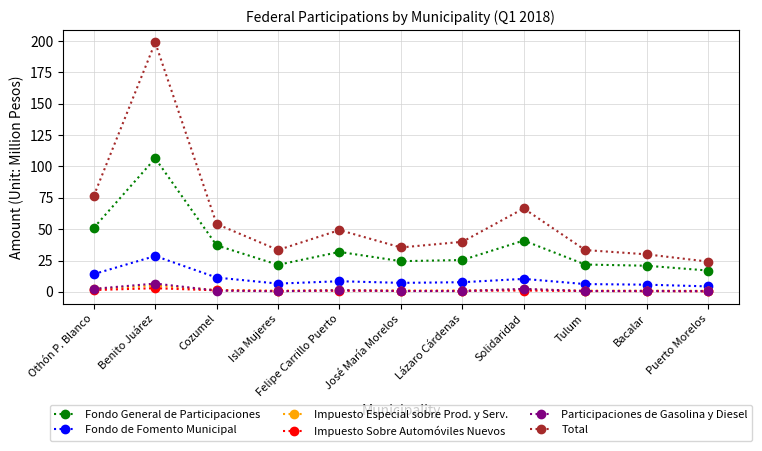

Does the chart display data point markers on the line(s)?

Yes